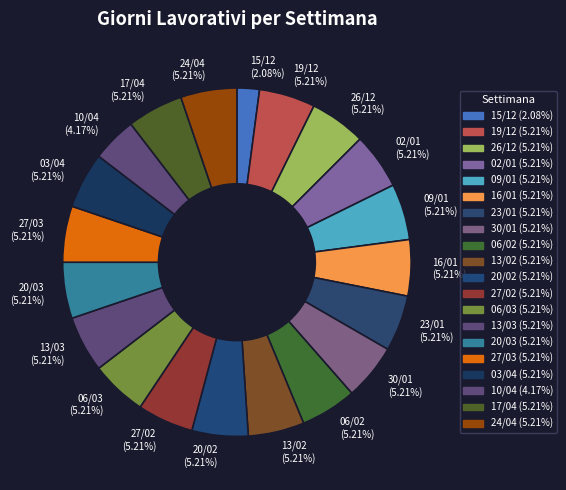

True or false: 06/02 accounts for 5% of the total.

True